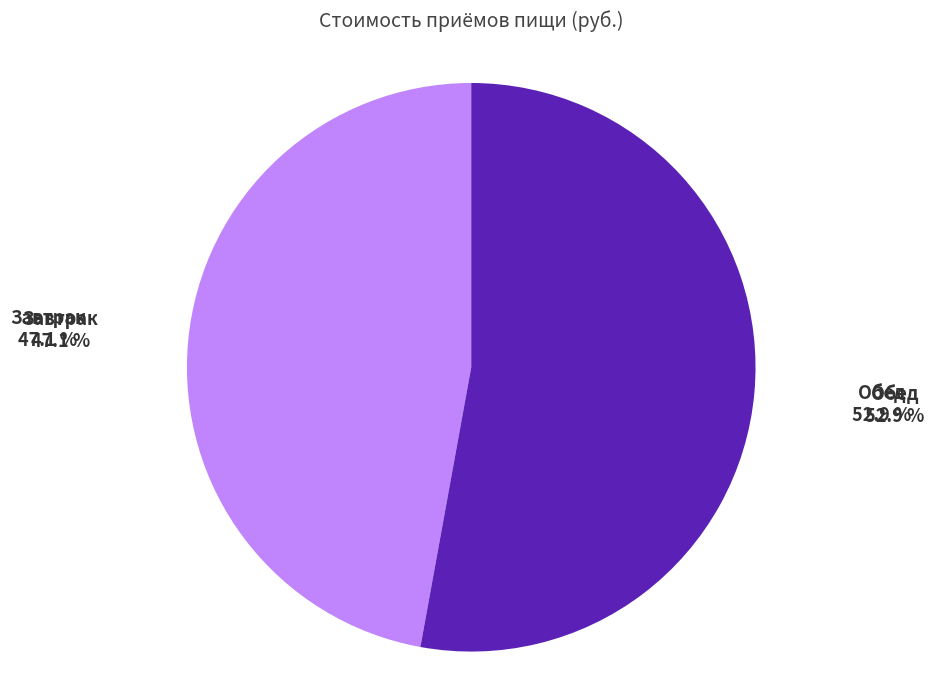

Is the sum of Завтрак and Обед greater than half?

Yes